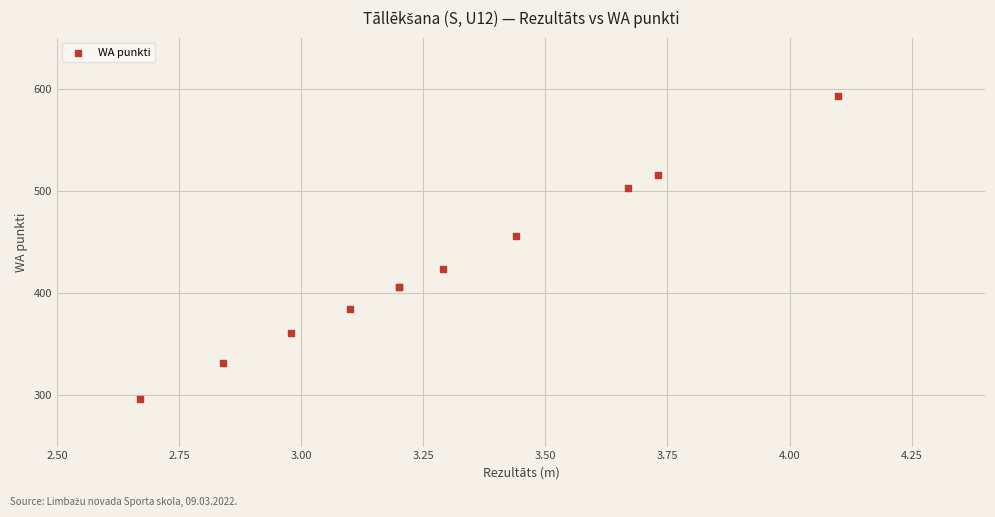

What Y value in the scatter plot is closest to 445?

456